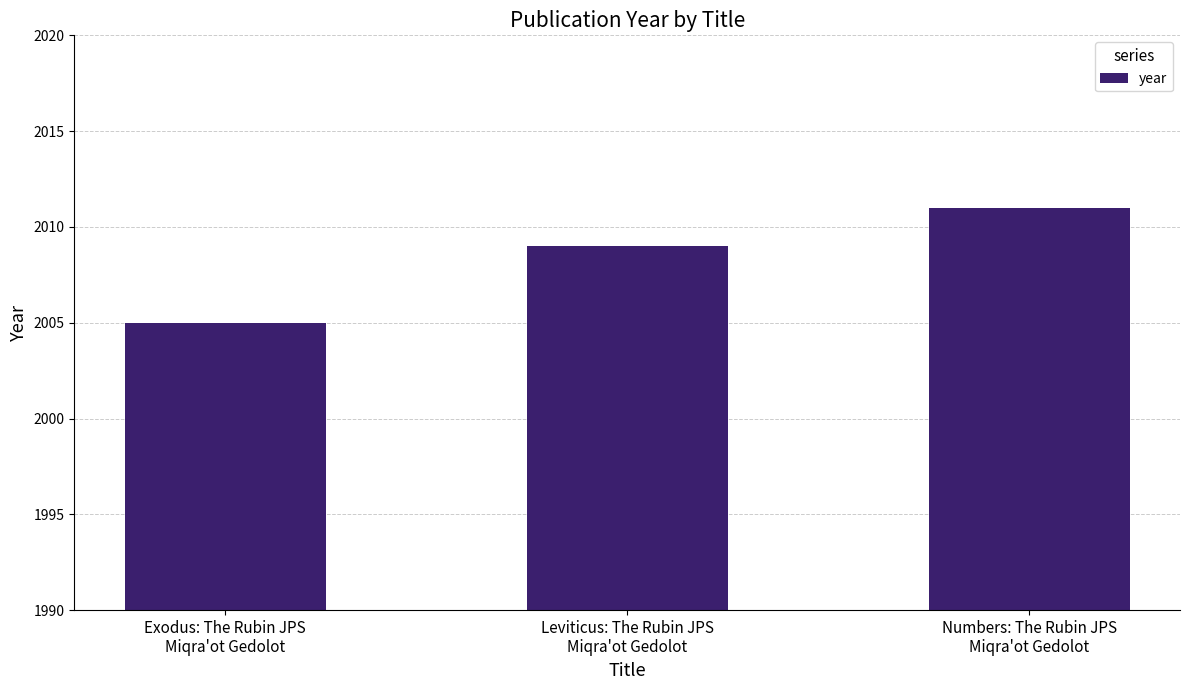

Reading right to left, list all the values displayed in this chart.

2011	2009	2005